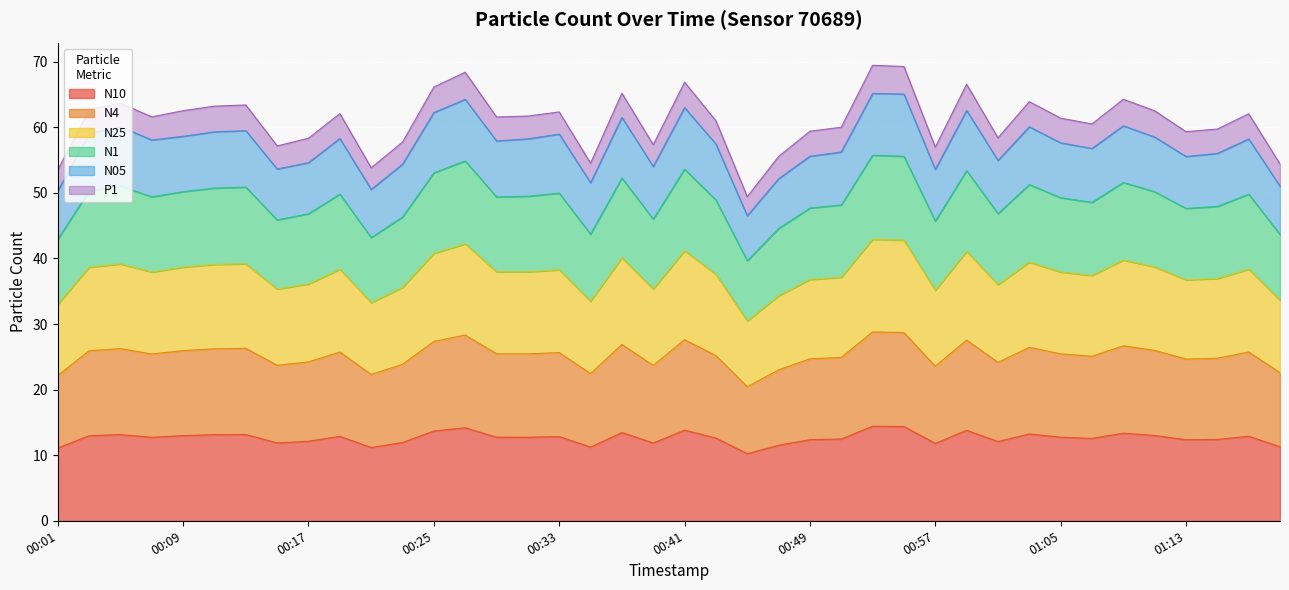

Is it true that N1 equals 86.8 at 00:43?

False